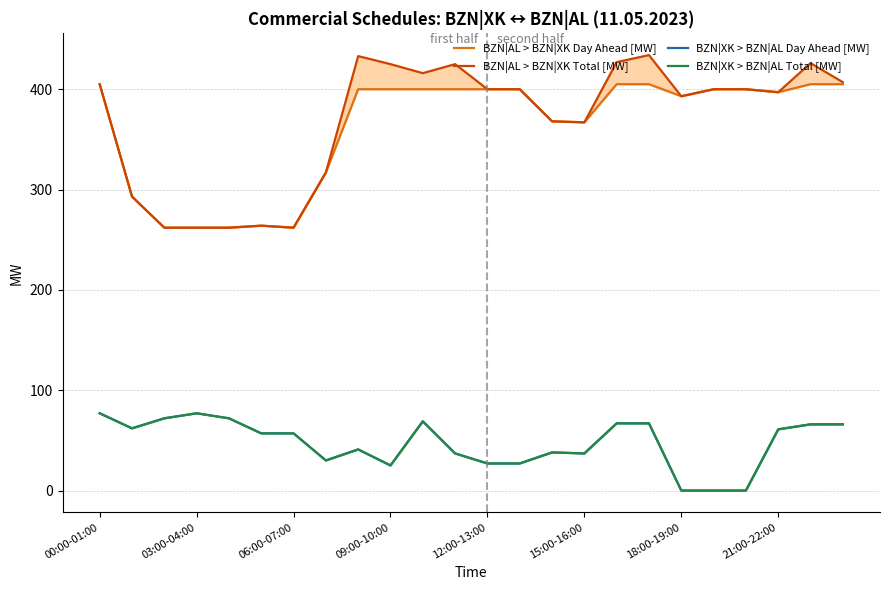

What is the difference between the highest and lowest values at 10?

347